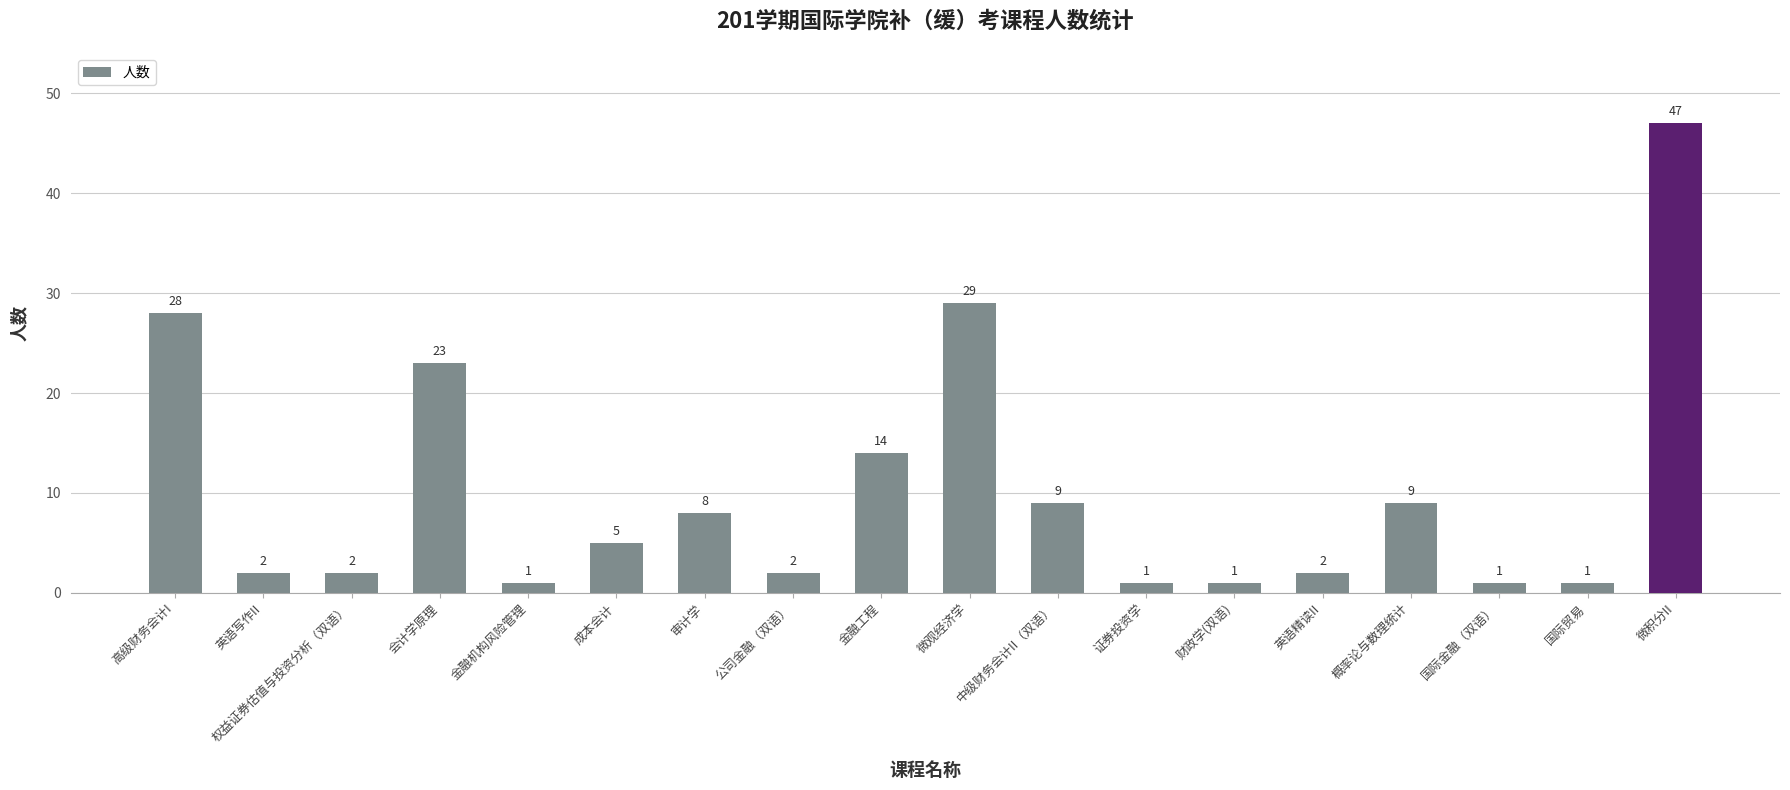

What is the difference between the second highest and second lowest values?

28